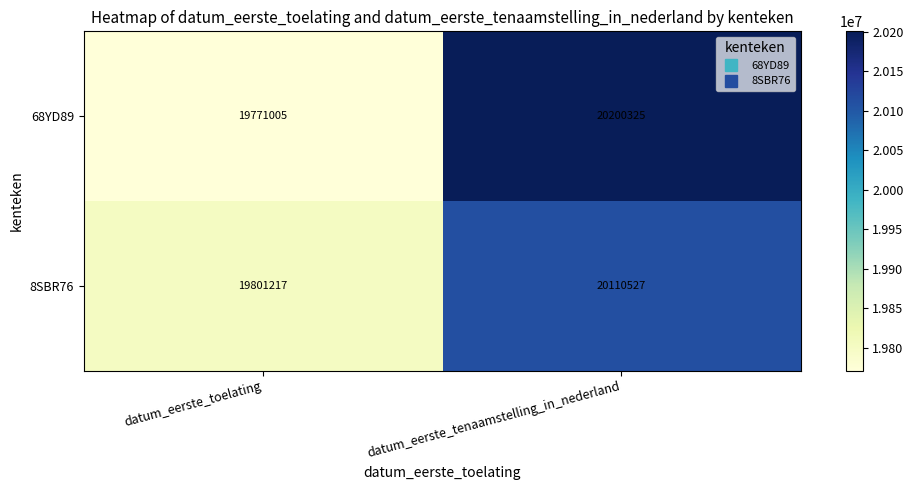

True or false: 8SBR76 has a value of 19801217 at datum_eerste_toelating.

True